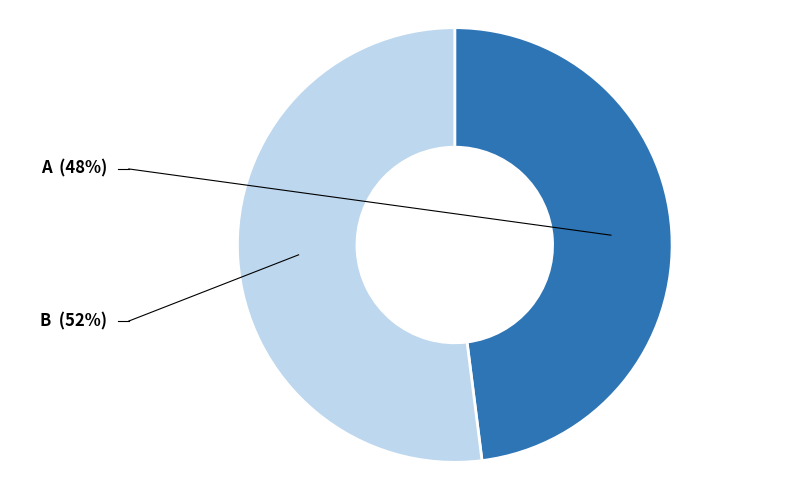

Is there any slice that represents more than half of the pie?

Yes